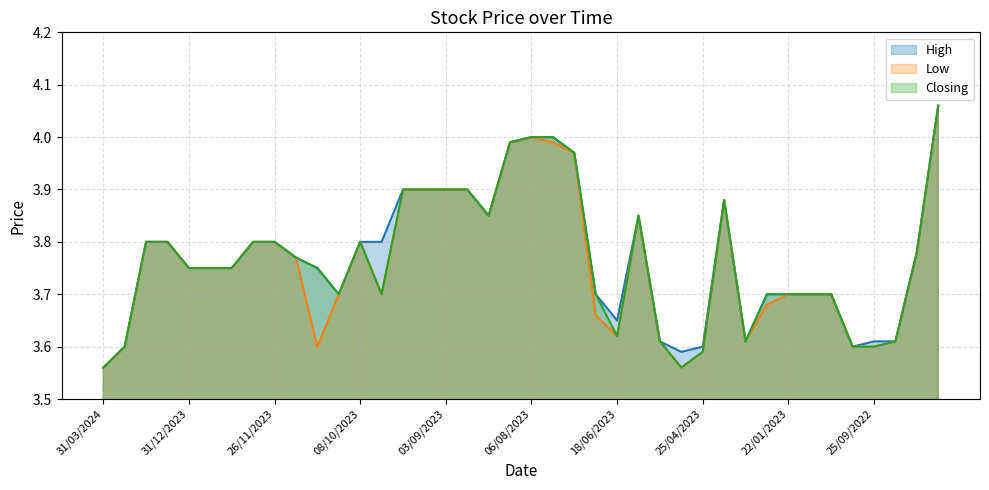

What is the smallest value displayed?

3.6